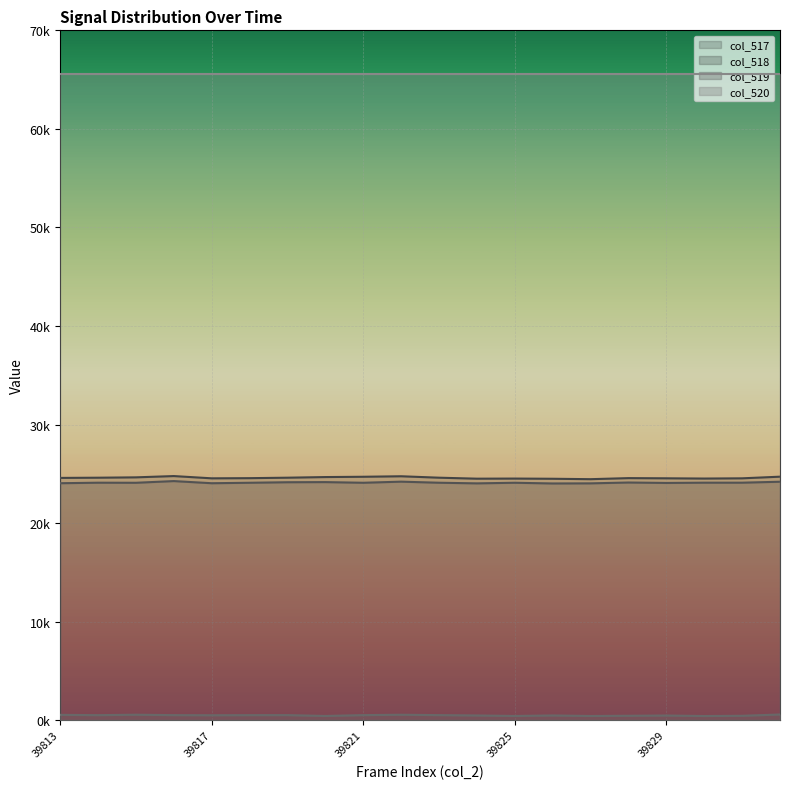

Which series has the largest total across all categories?

col_520